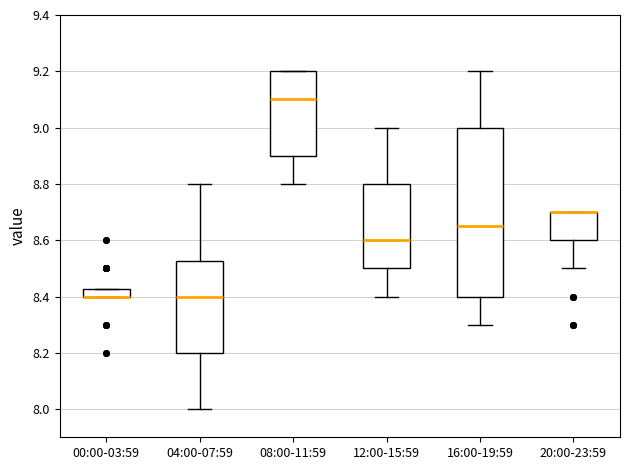

Comparing the boxes themselves (not the whiskers), which one is the tallest?

16:00-19:59